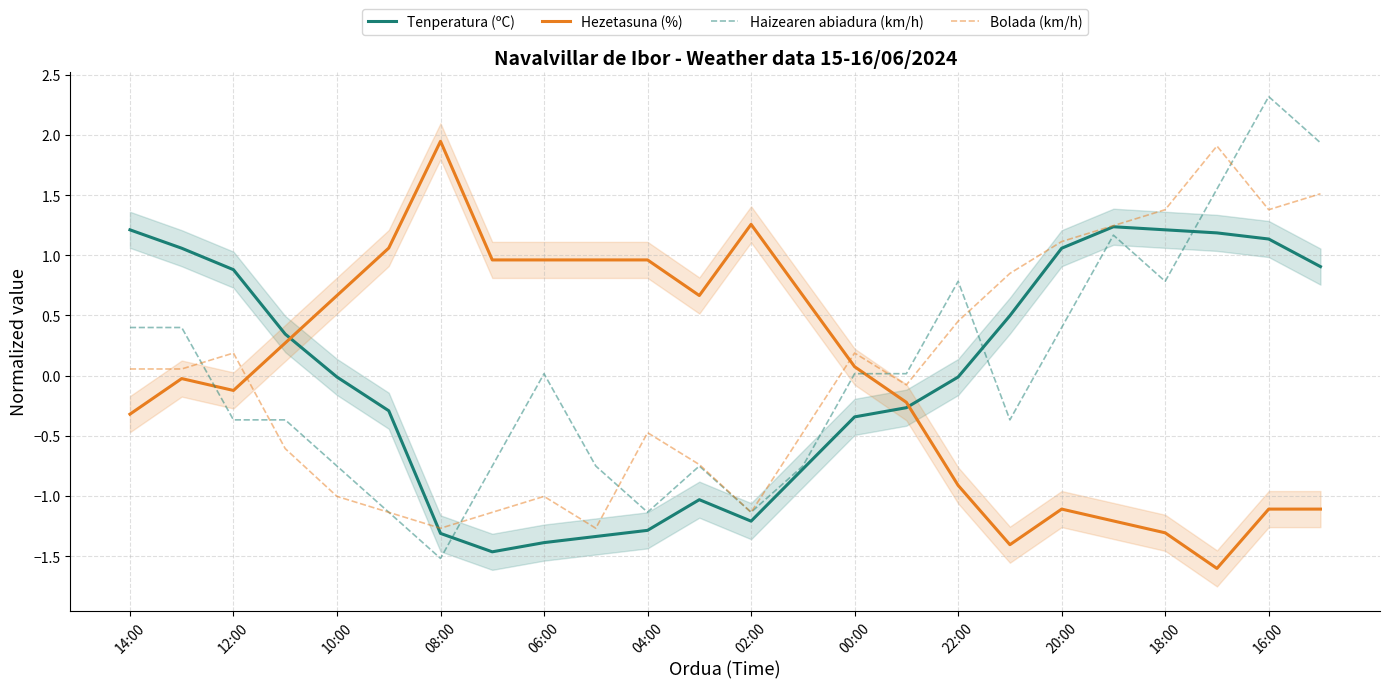

True or false: Hezetasuna (%) and Bolada (km/h) cross at least once.

True